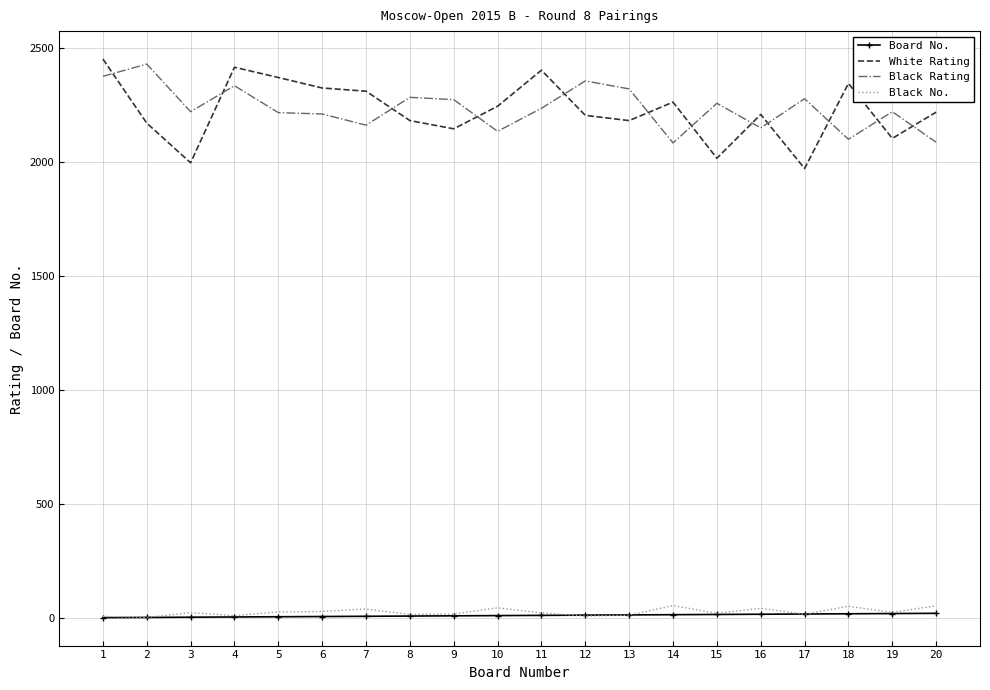

True or false: White Rating and Board No. cross at least once.

False